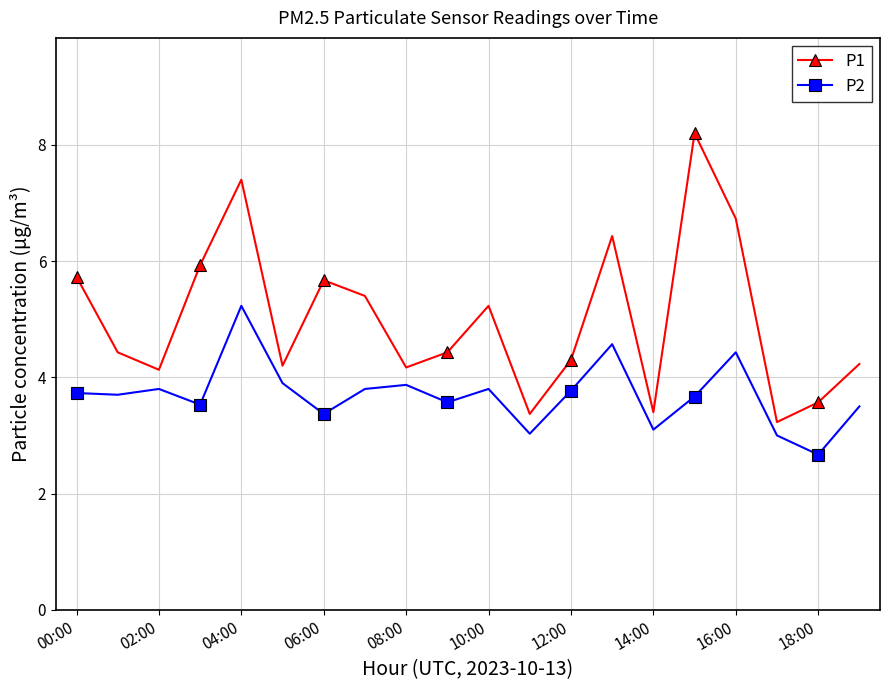

Reading right to left, extract all data points from this chart.

P1: 4.2	3.6	3.2	6.7	8.2	3.4	6.4	4.3	3.4	5.2	4.4	4.2	5.4	5.7	4.2	7.4	5.9	4.1	4.4	5.7
P2: 3.5	2.7	3.0	4.4	3.7	3.1	4.6	3.8	3.0	3.8	3.6	3.9	3.8	3.4	3.9	5.2	3.5	3.8	3.7	3.7